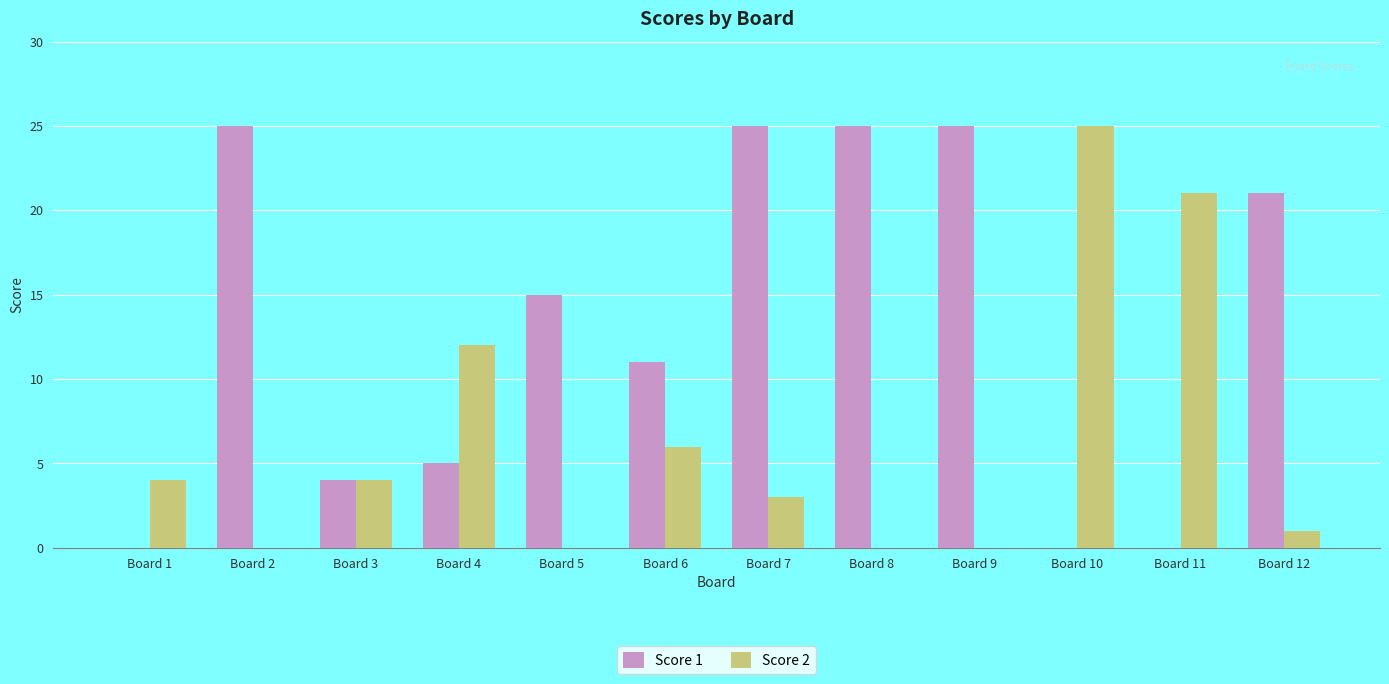

Reading right to left, list all the values displayed in this chart.

Score 1: 21	0	0	25	25	25	11	15	5	4	25	0
Score 2: 1	21	25	0	0	3	6	0	12	4	0	4